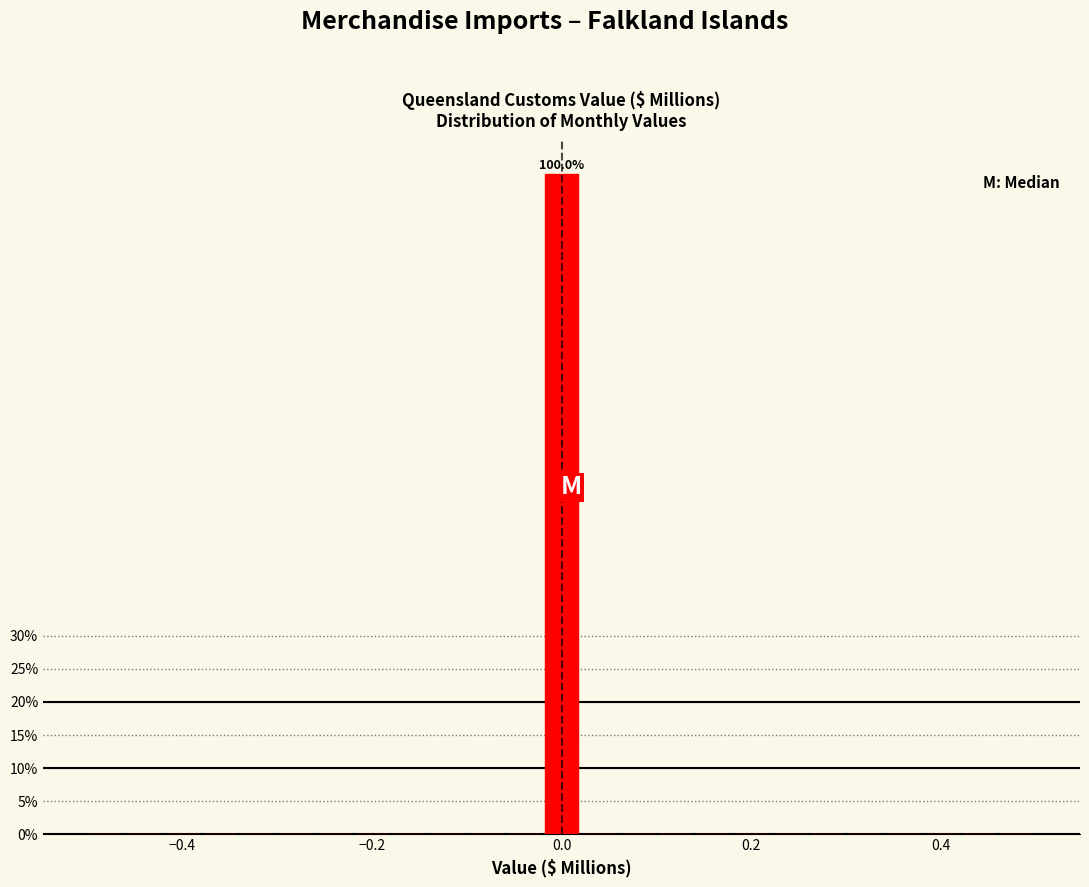

Around what value on the x-axis is the tallest bar? Give the approximate position of its centre, as read against the axis.

0.00